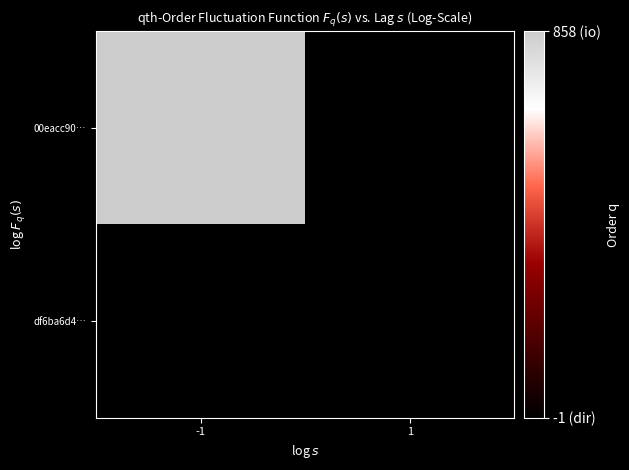

Which series changed the most between -1 and 1?

00eacc90…